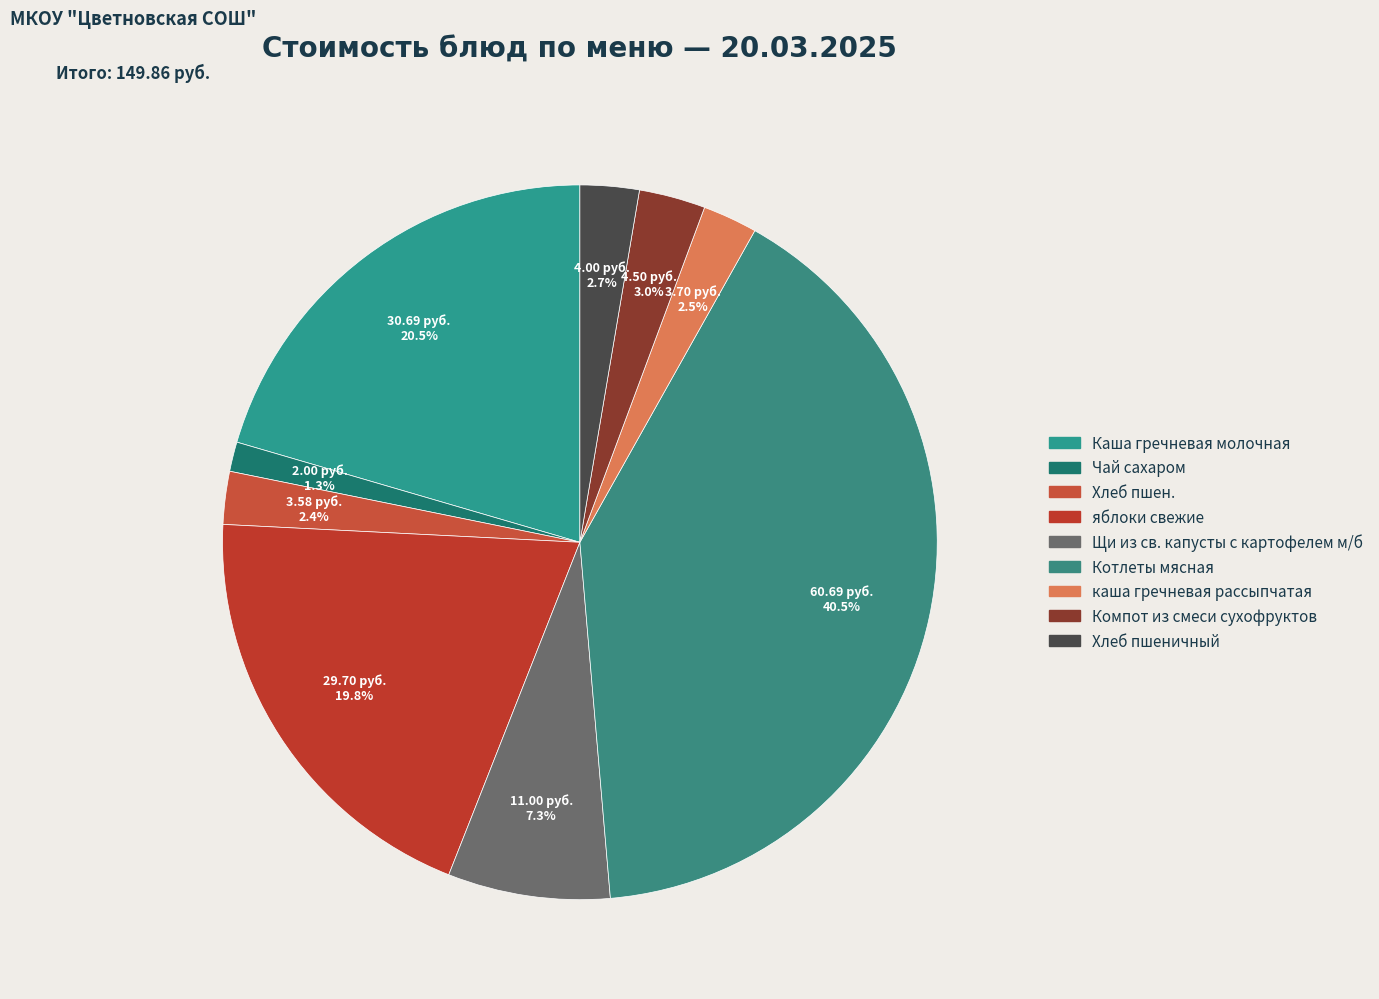

What is the smallest slice in the pie chart?

Чай сахаром